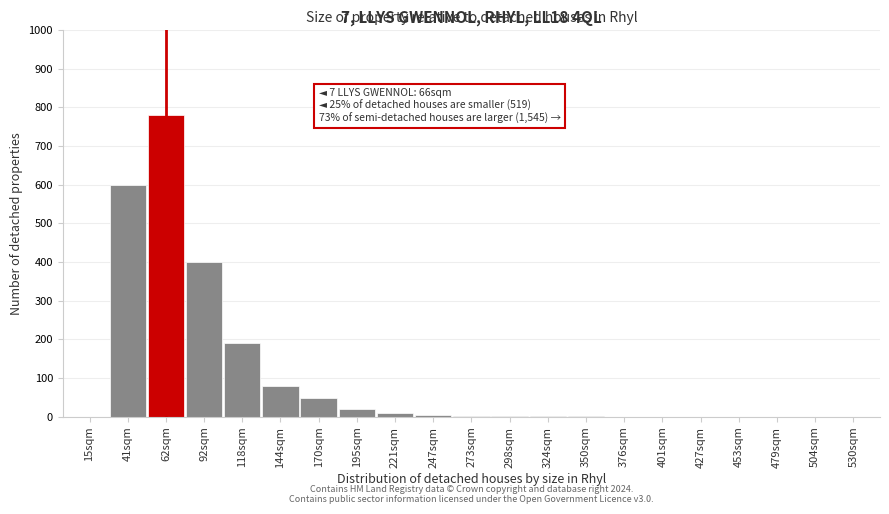

What is the greatest value displayed?

780